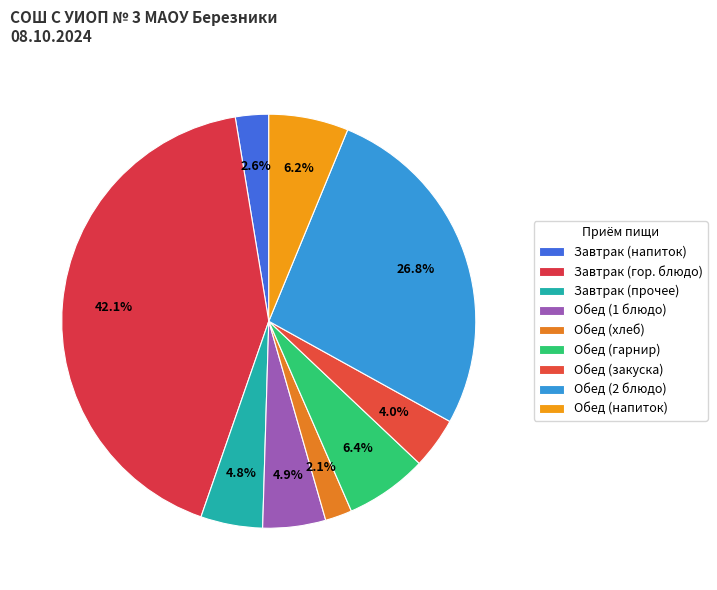

How many slices are in this pie chart?

9